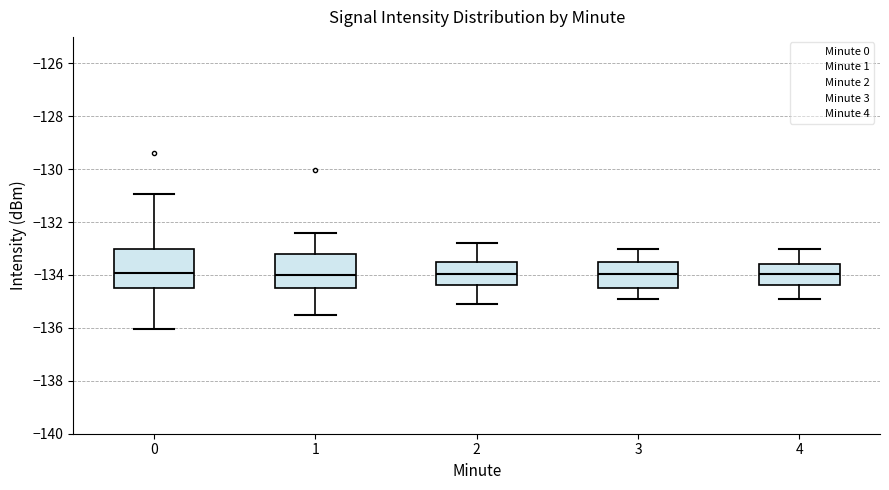

Where does the lower whisker of the box at x = 0 end on the y-axis? The values are not printed on the chart, so give them approximately, as read against the axis.

-136.0